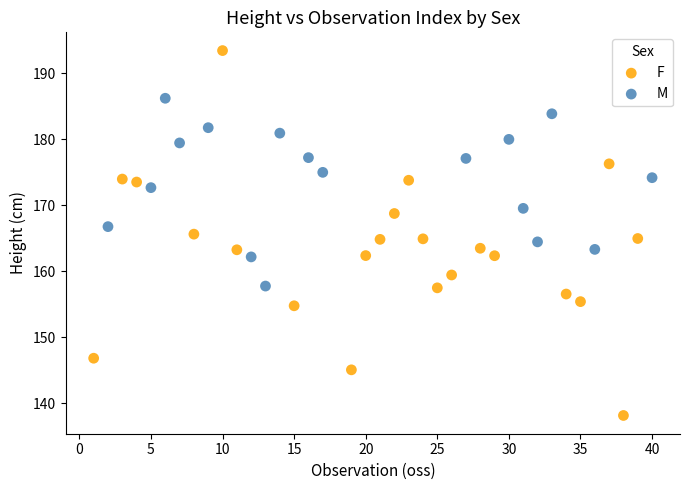

Which series has the largest Y range (max minus min)?

F